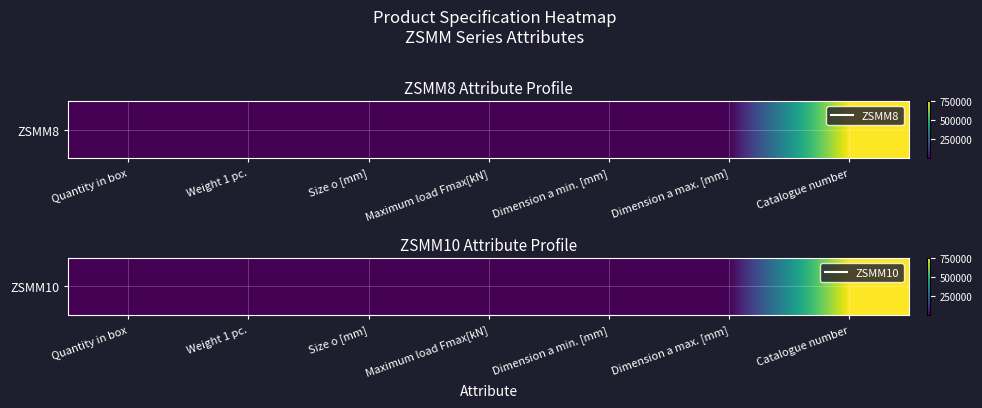

List the labels in order of value, smallest first.

Weight 1 pc., Maximum load Fmax[kN], Dimension a min. [mm], Dimension a max. [mm], Size o [mm], Quantity in box, Catalogue number